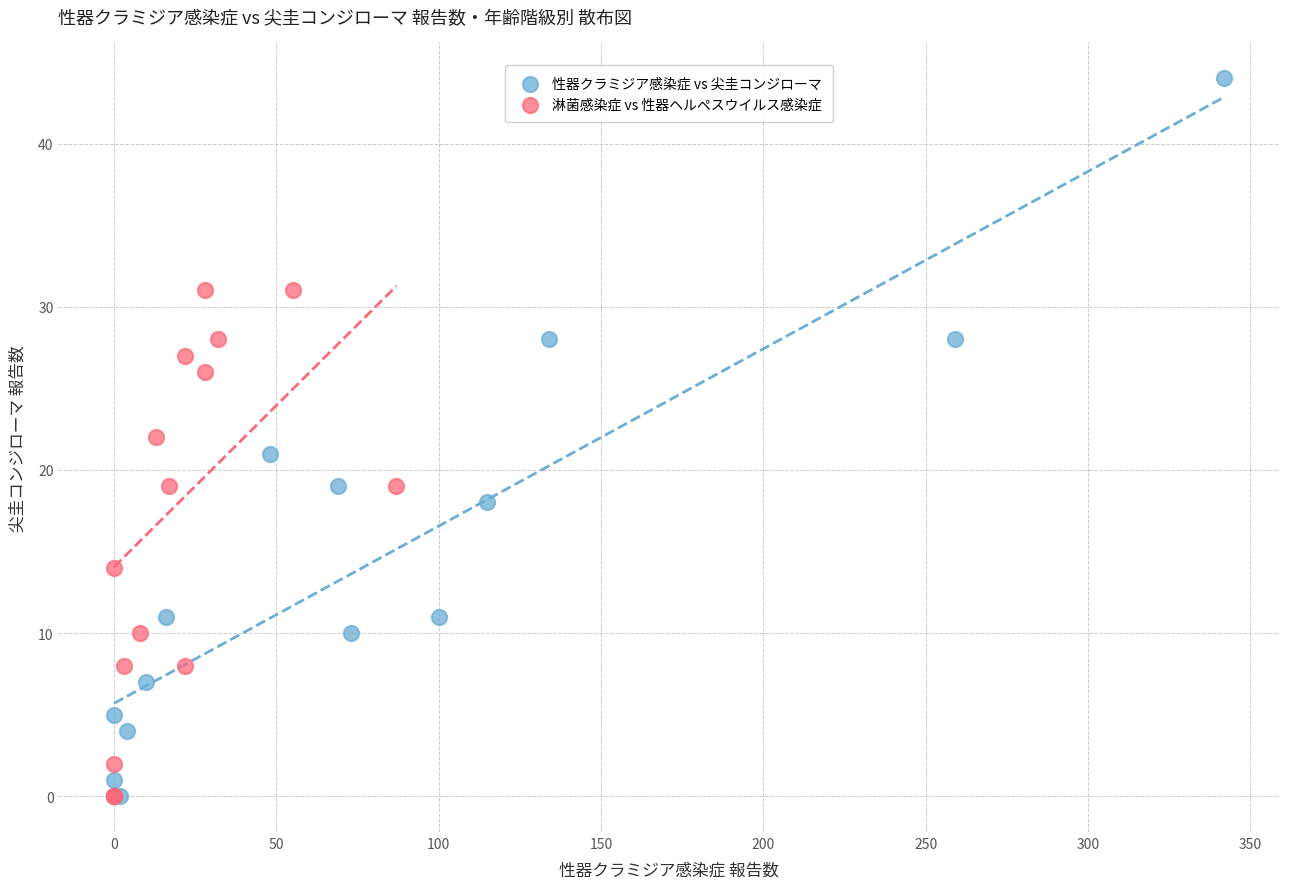

Which series contains the highest Y value?

性器クラミジア感染症 vs 尖圭コンジローマ